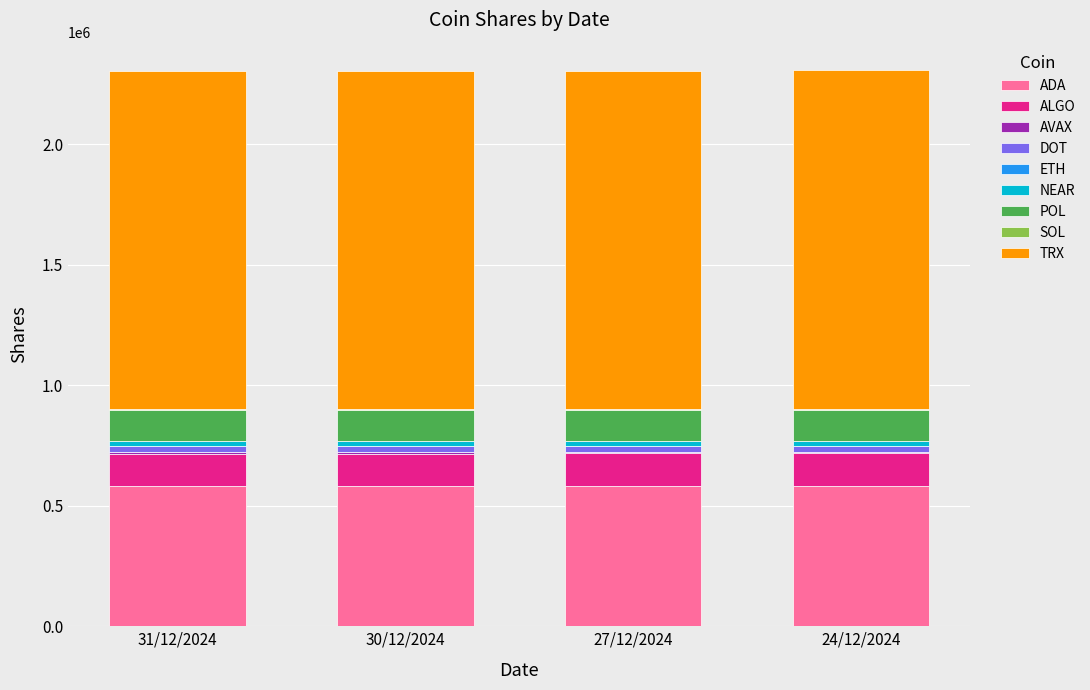

What is the sum of all ADA values?

2328484.6